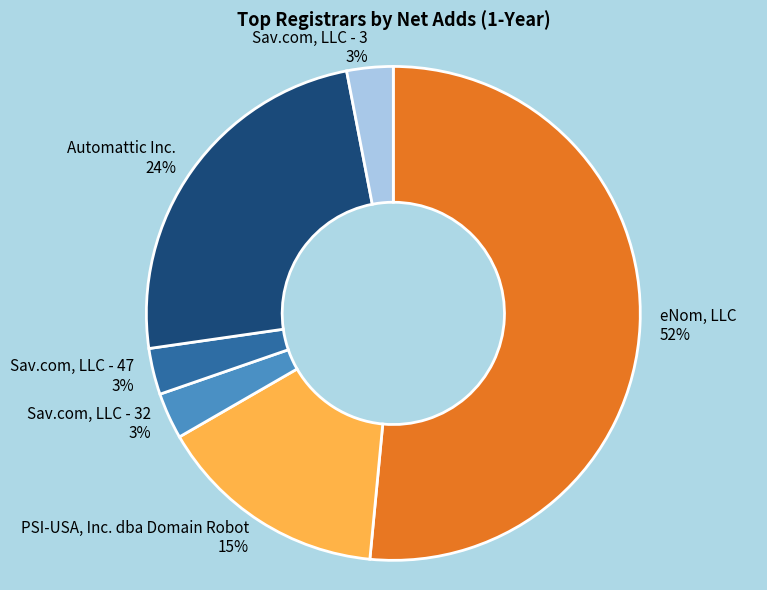

To the nearest percent, what portion does PSI-USA, Inc. dba Domain Robot represent?

15%